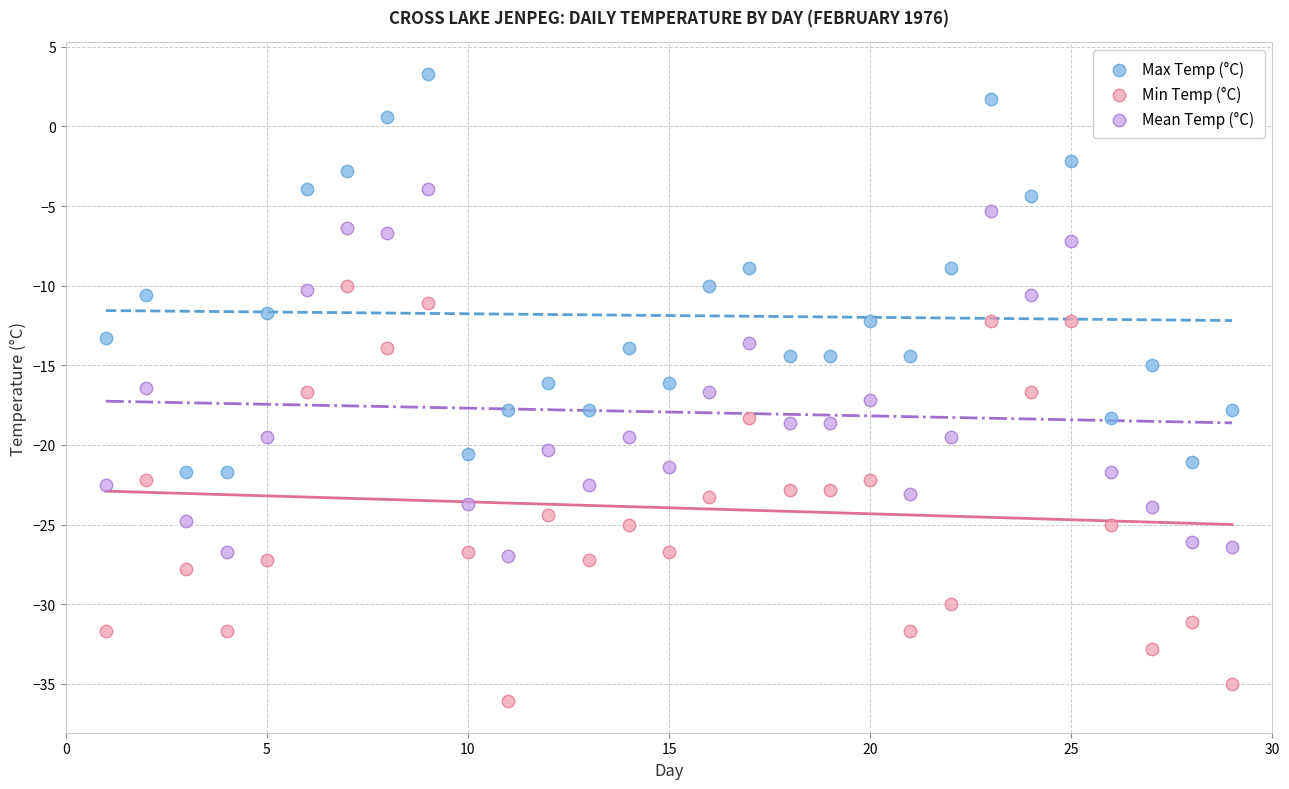

Which series contains the highest Y value?

Max Temp (°C)